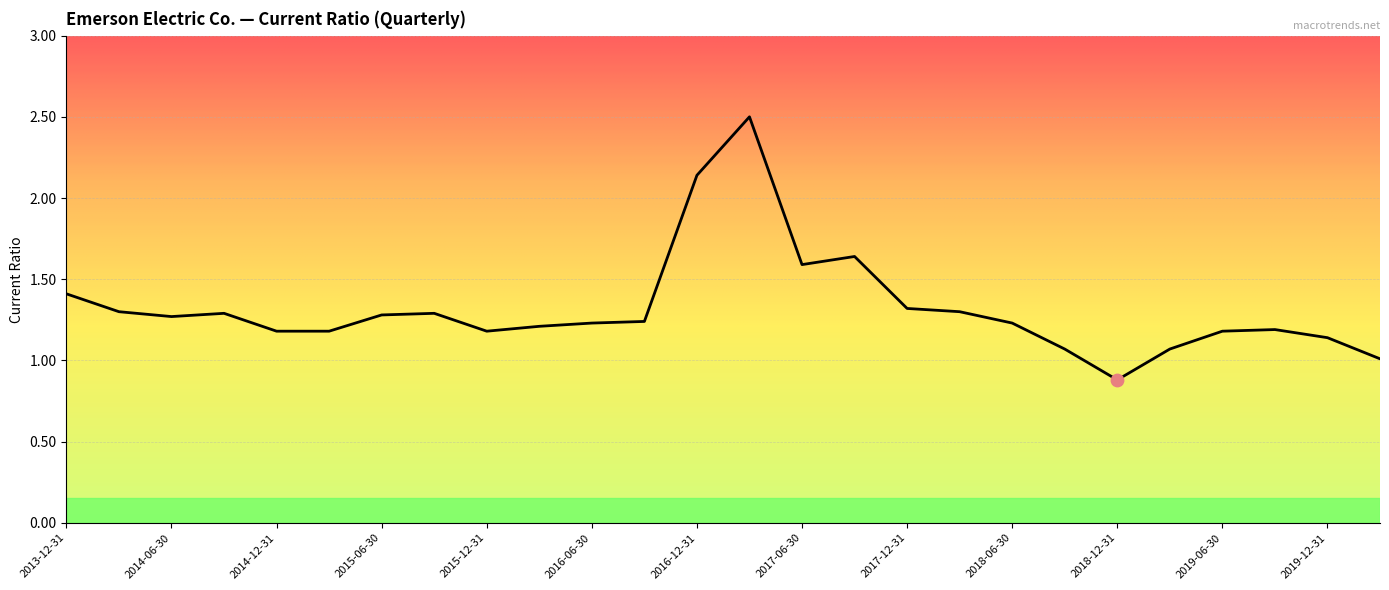

What is the maximum value shown in the chart?

2.5